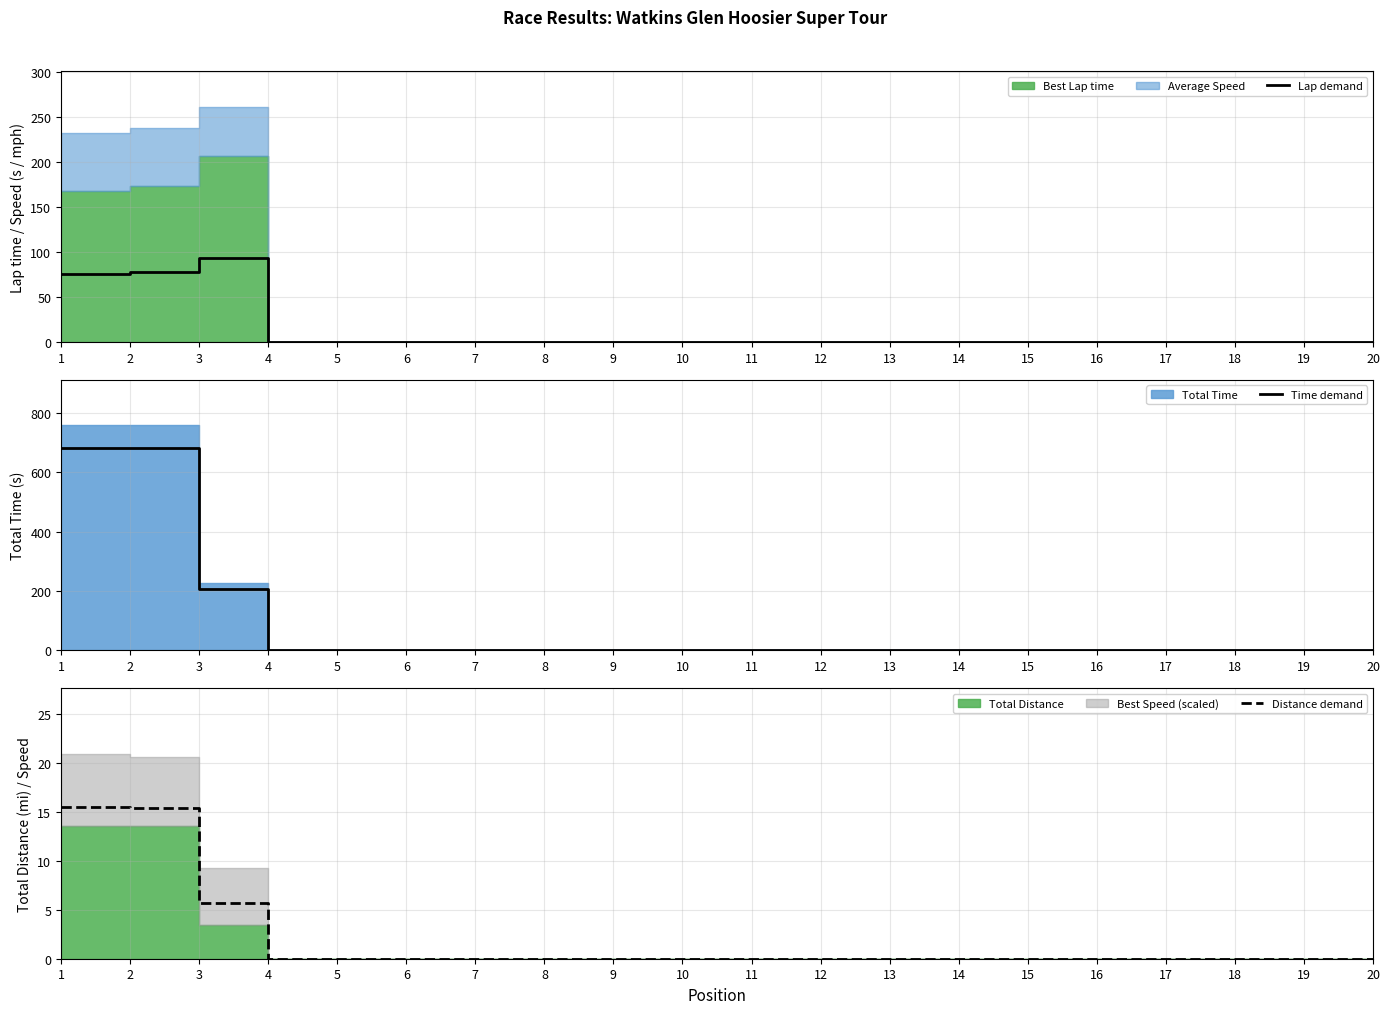

Reading left to right, extract all data points from this chart.

Lap demand: 1=75.5	2=78.1	3=93.2	4=0.0	5=0.0	6=0.0	7=0.0	8=0.0	9=0.0	10=0.0	11=0.0	12=0.0	13=0.0	14=0.0	15=0.0	16=0.0	17=0.0	18=0.0	19=0.0	20=0.0
Time demand: 1=682.6	2=681.7	3=205.2	4=0.0	5=0.0	6=0.0	7=0.0	8=0.0	9=0.0	10=0.0	11=0.0	12=0.0	13=0.0	14=0.0	15=0.0	16=0.0	17=0.0	18=0.0	19=0.0	20=0.0
Distance demand: 1=15.5	2=15.4	3=5.7	4=0.0	5=0.0	6=0.0	7=0.0	8=0.0	9=0.0	10=0.0	11=0.0	12=0.0	13=0.0	14=0.0	15=0.0	16=0.0	17=0.0	18=0.0	19=0.0	20=0.0